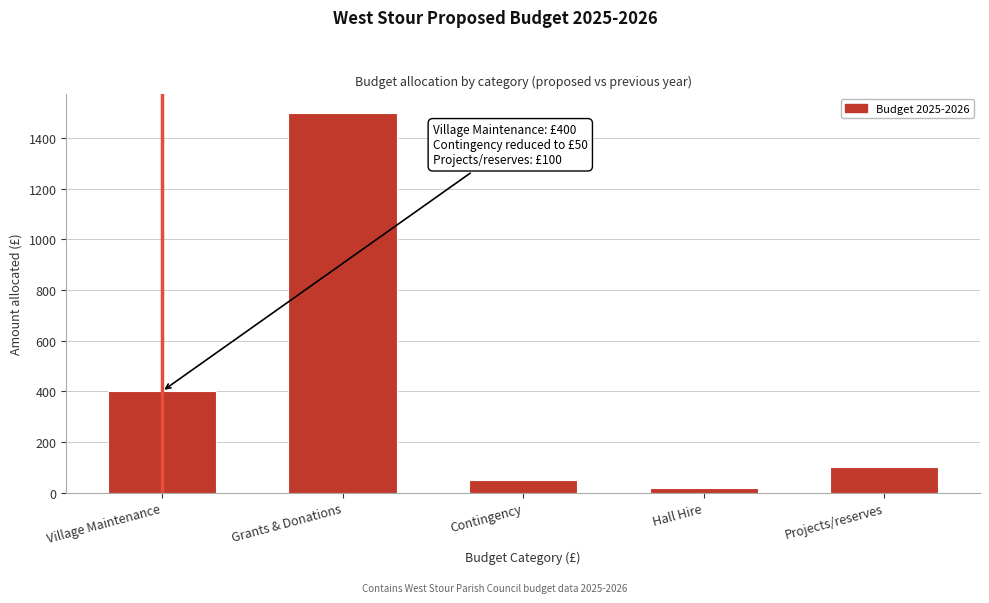

Reading right to left, transcribe all the data shown in this chart.

Projects/reserves=100	Hall Hire=20	Contingency=50	Grants & Donations=1500	Village Maintenance=400